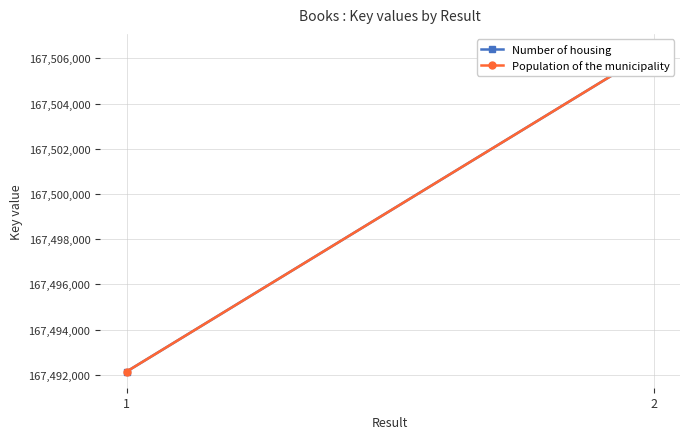

At which category is the sum across all series the highest?

2